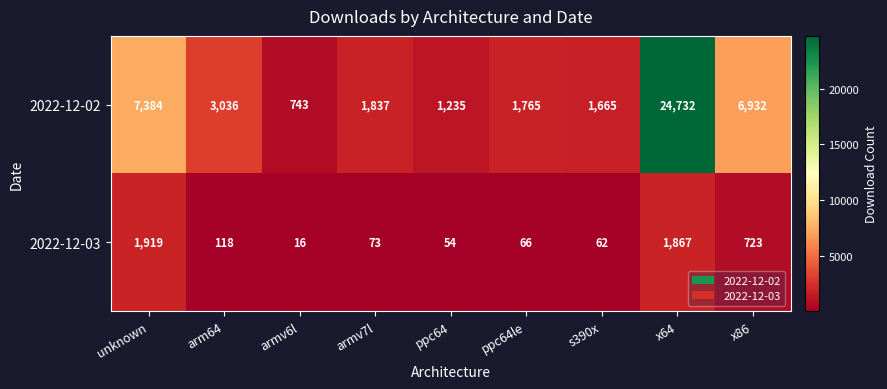

Reading left to right, what are all the values shown in this chart?

2022-12-02: unknown=7384	arm64=3036	armv6l=743	armv7l=1837	ppc64=1235	ppc64le=1765	s390x=1665	x64=24732	x86=6932
2022-12-03: unknown=1919	arm64=118	armv6l=16	armv7l=73	ppc64=54	ppc64le=66	s390x=62	x64=1867	x86=723